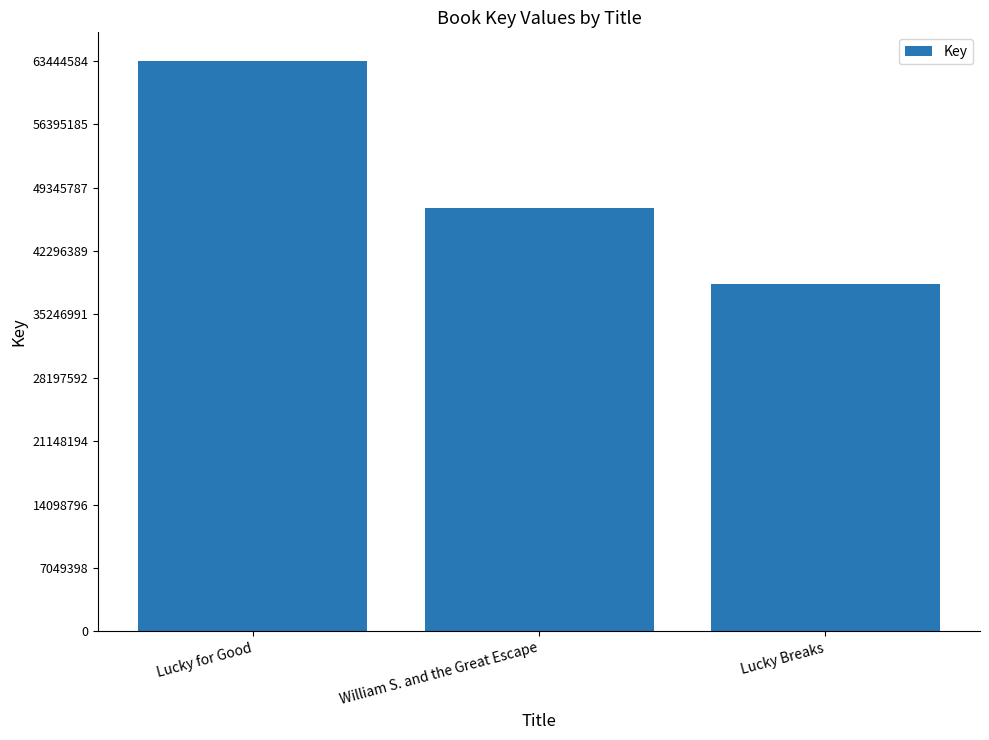

What is the approximate value at Lucky Breaks, to the nearest 50?

38603350